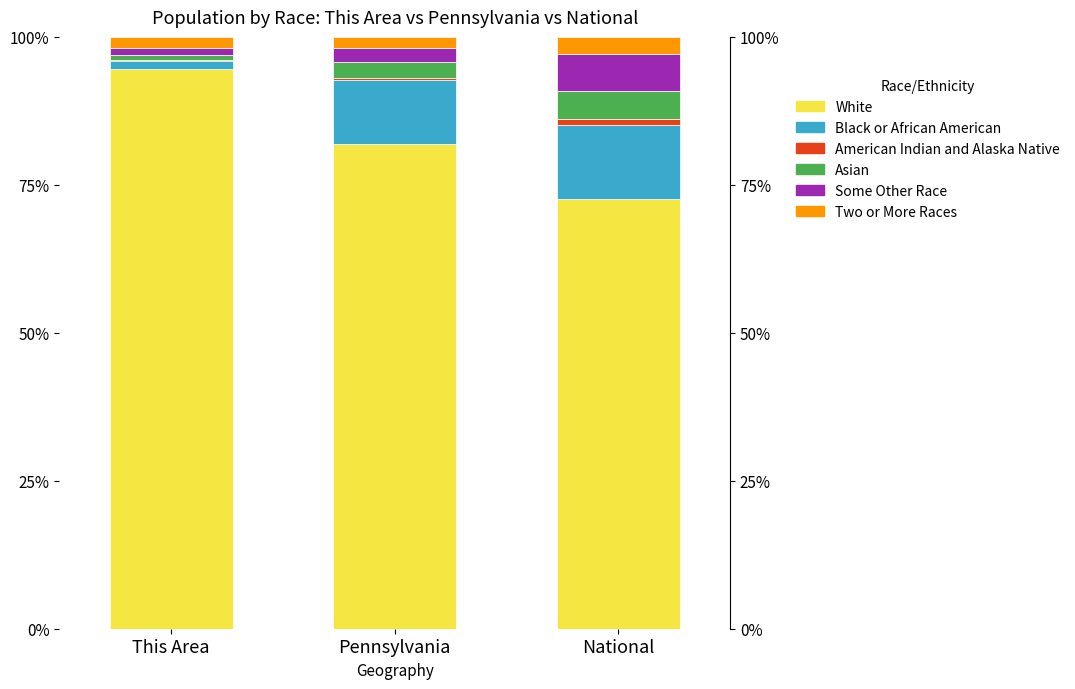

What is the smallest value displayed?

0.2